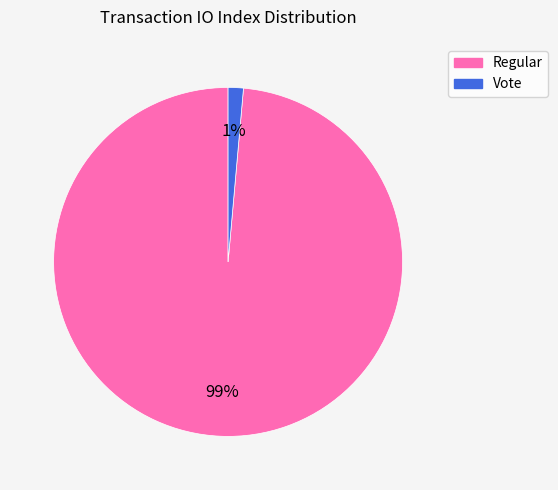

To the nearest percent, what is the average slice percentage?

50%